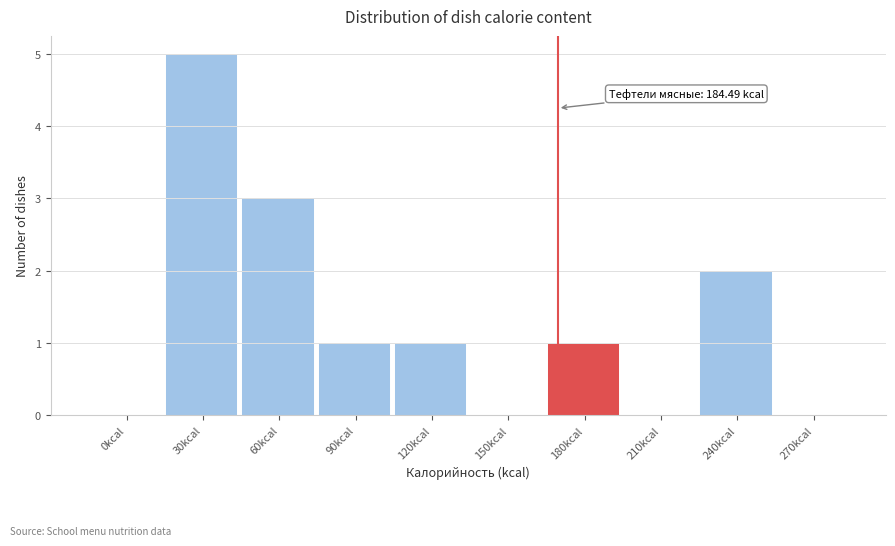

Reading left to right, extract all data points from this chart.

0kcal=0	30kcal=5	60kcal=3	90kcal=1	120kcal=1	150kcal=0	180kcal=1	210kcal=0	240kcal=2	270kcal=0